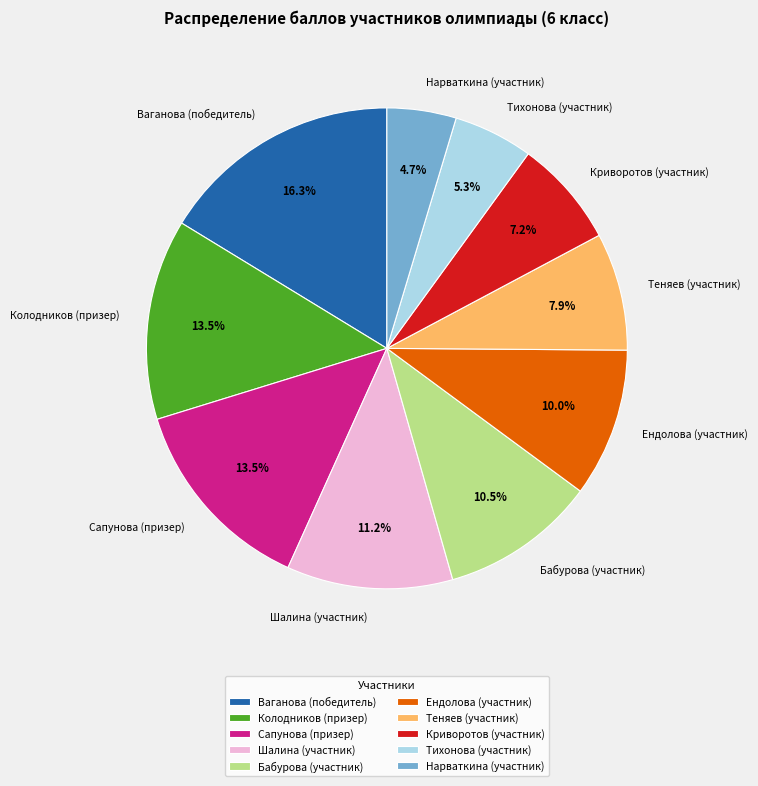

Count the number of slices in the pie.

10